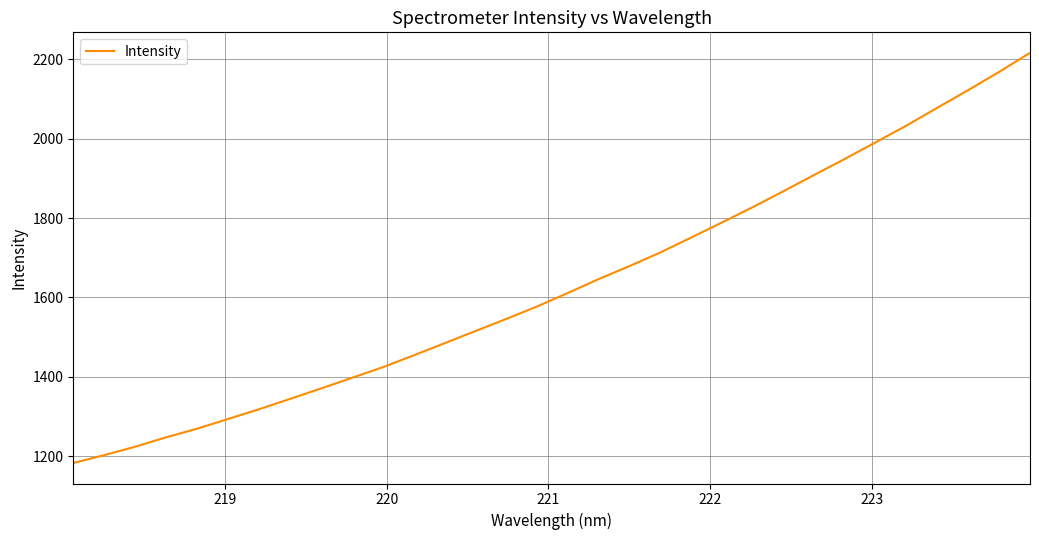

What is the greatest value displayed?

2216.6